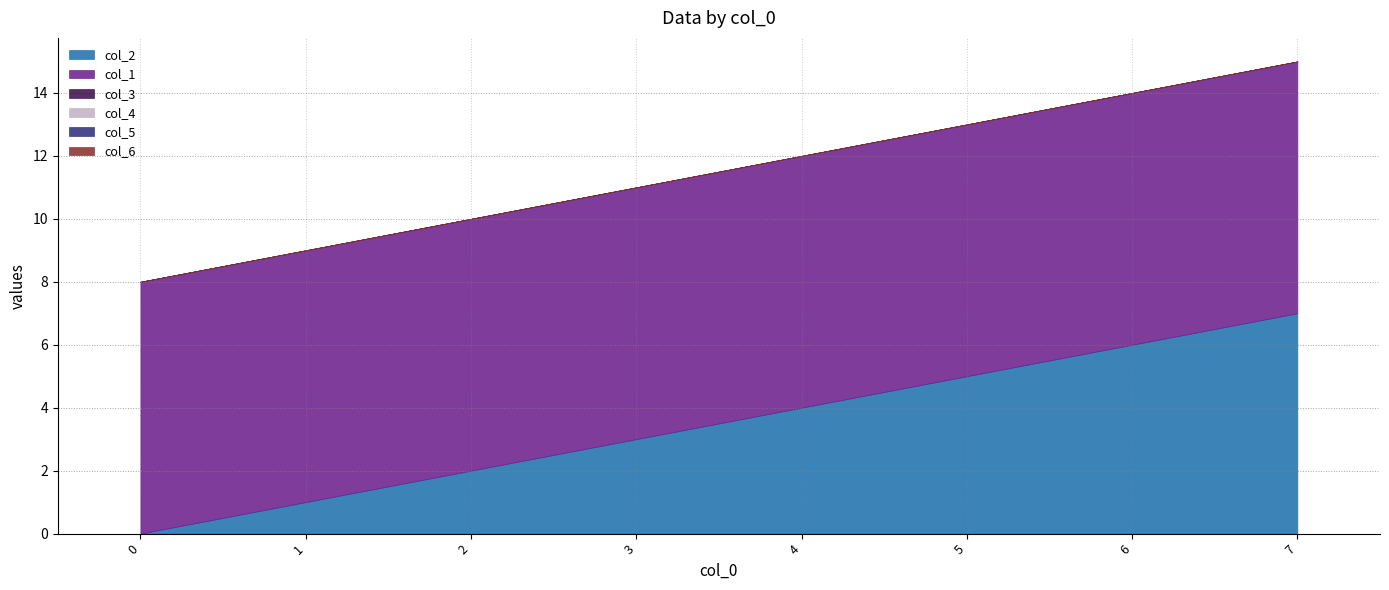

Between 1 and 3, which series saw the biggest shift?

col_2